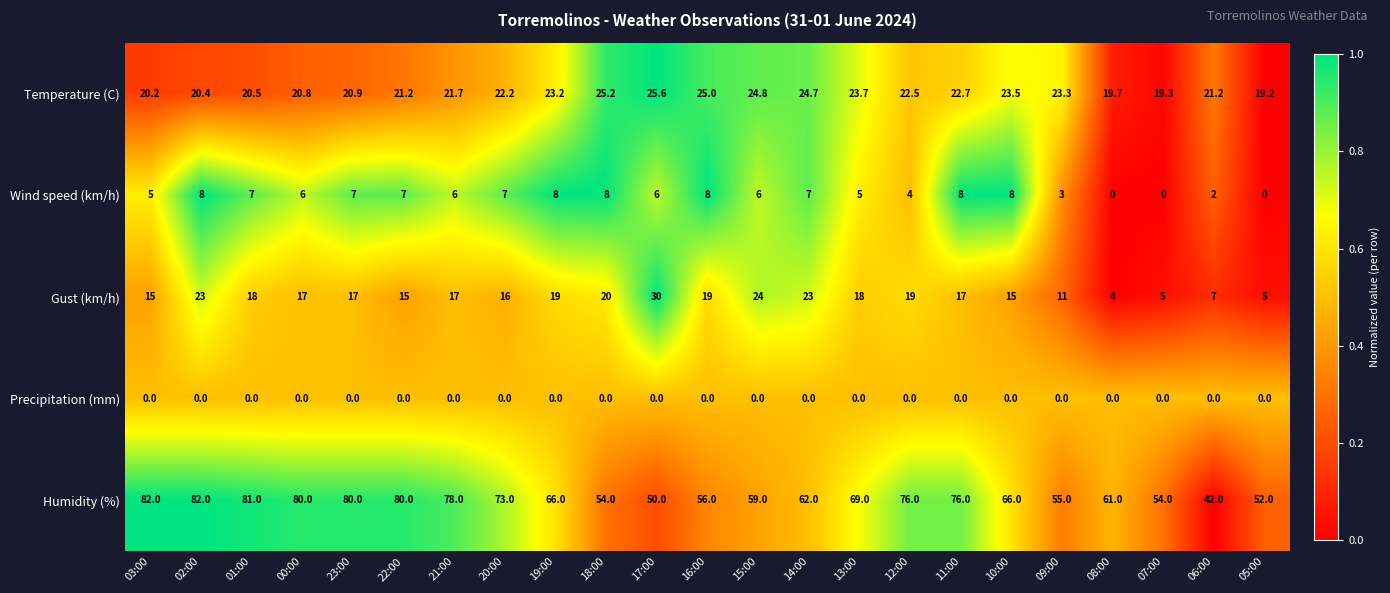

Which series has the largest total across all categories?

Humidity (%)